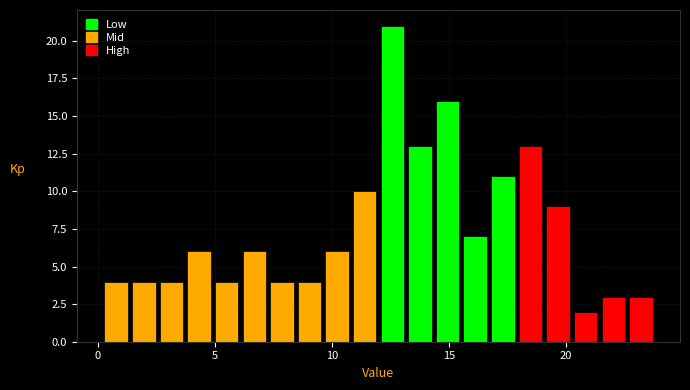

Read against the x-axis, roughly where is the centre of the tallest bar?

12.5